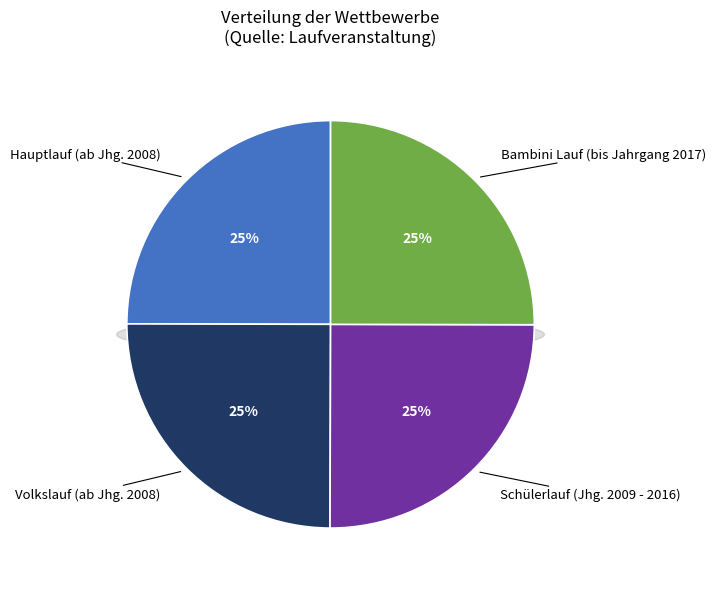

What is the smallest slice in the pie chart?

Hauptlauf (ab Jhg. 2008)